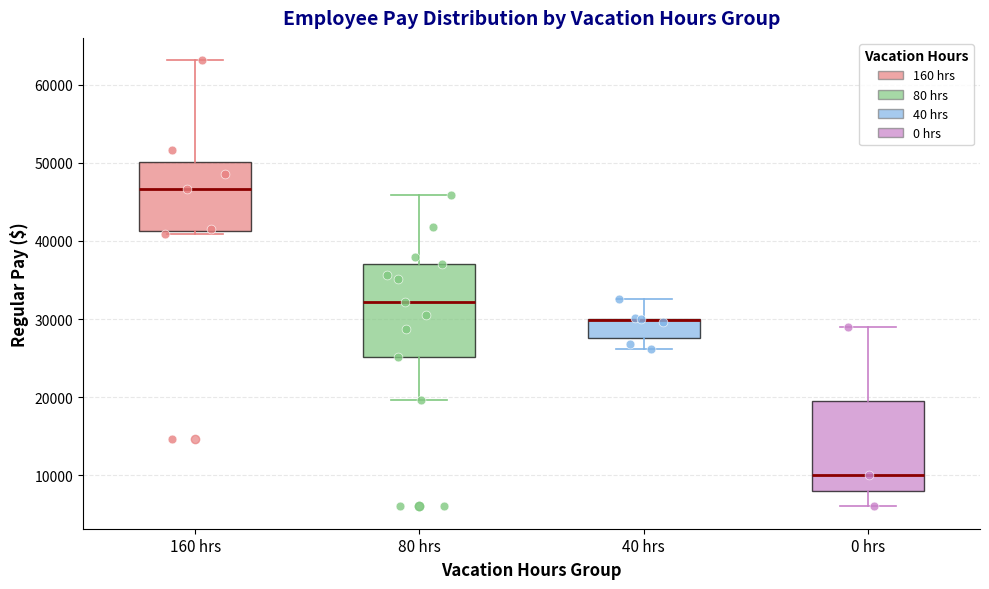

Reading left to right, transcribe this box plot: for each box, give where its median line is, the range the box spans, and where its two whiskers end, as read against the y-axis. The values are not printed on the chart, so give them approximately, as read against the axis.

160 hrs: median 47000, box 41000 to 50000, whiskers 41000 (just below the box's lower edge) to 63000
80 hrs: median 32000, box 25000 to 37000, whiskers 20000 to 46000
40 hrs: median 30000 (drawn on the box's upper edge), box 28000 to 30000, whiskers 26000 to 33000
0 hrs: median 10000, box 8000 to 20000, whiskers 6000 to 29000